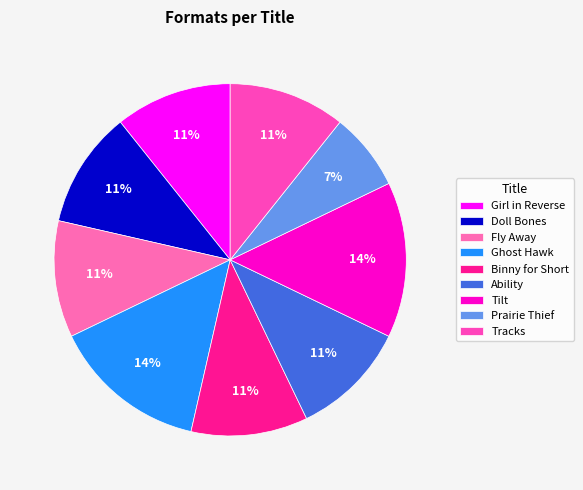

What is the ratio of the value at Ghost Hawk to the value at Girl in Reverse?

1.3